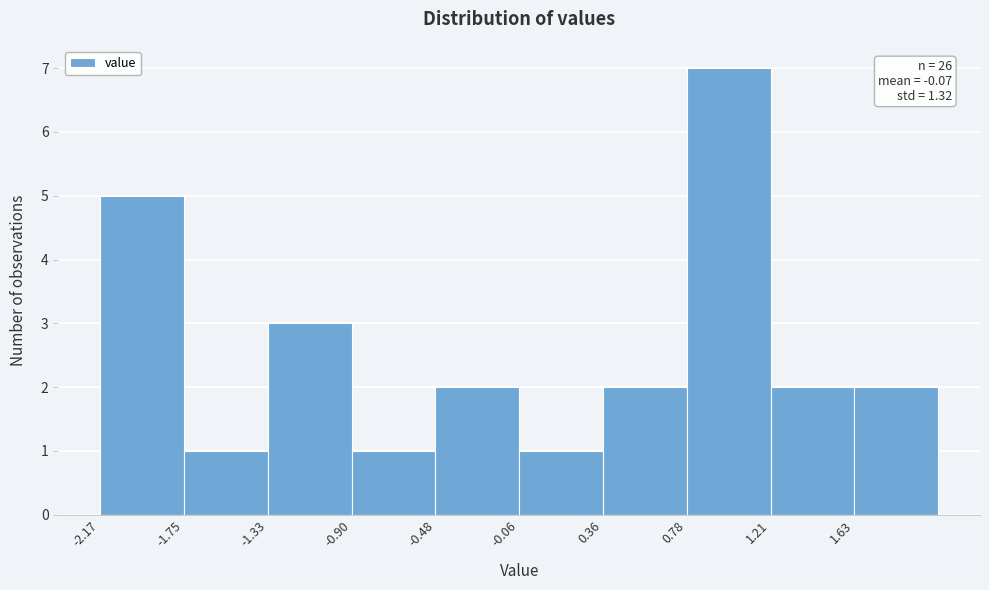

Over which range of the x-axis is the bar tallest?

0.80 to 1.20